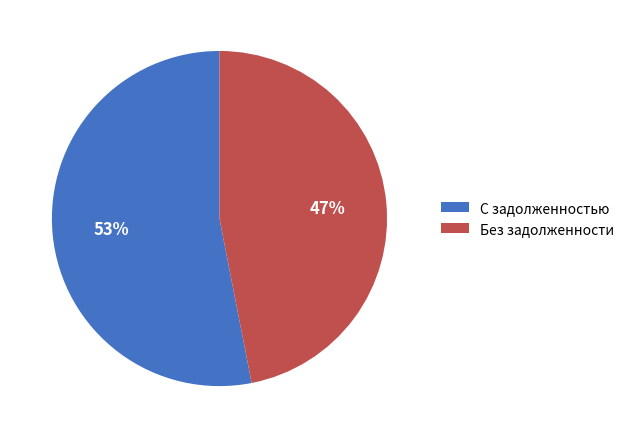

Which slice is the smallest?

Без задолженности